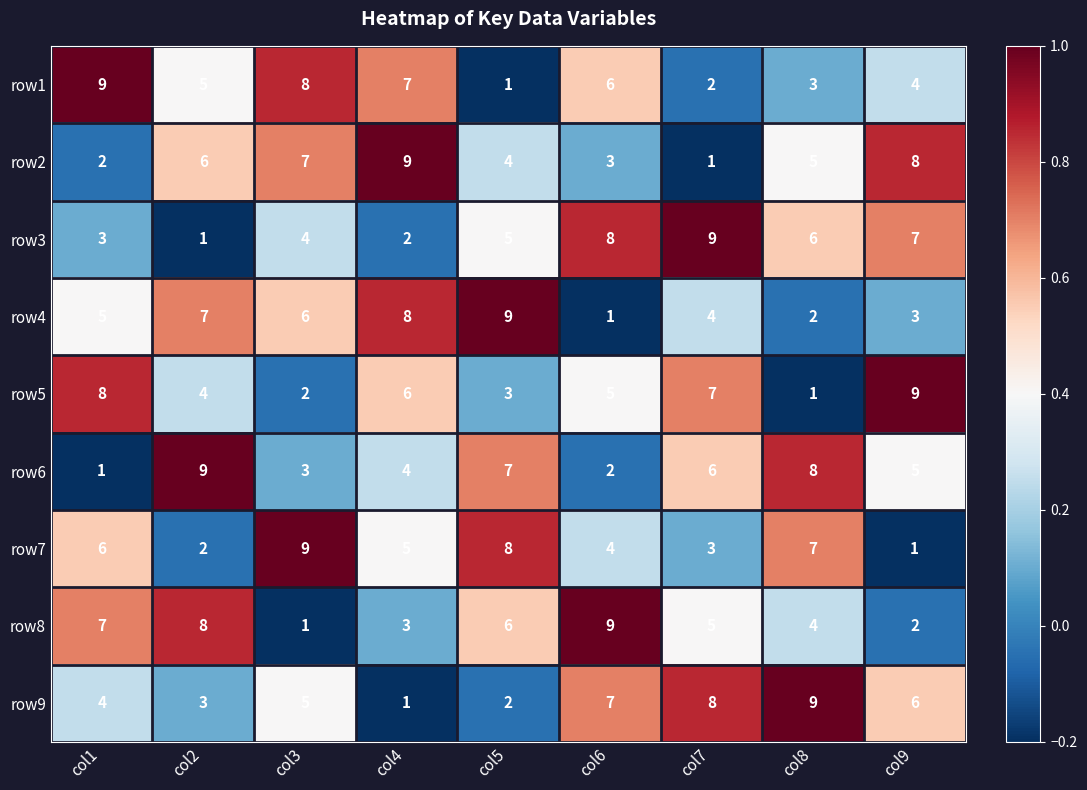

What is the difference between the maximum and minimum values in the row2 series?

8